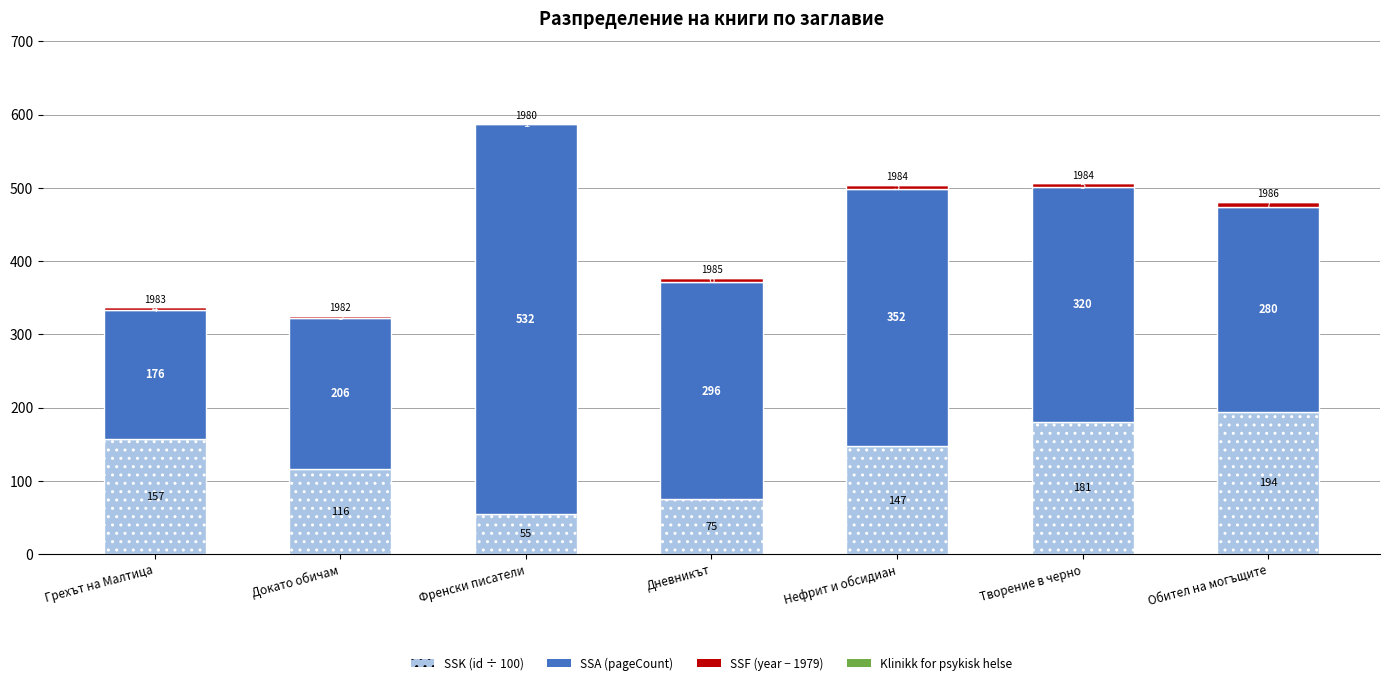

At which label does SSK (id ÷ 100) first exceed 147?

Грехът на Малтица